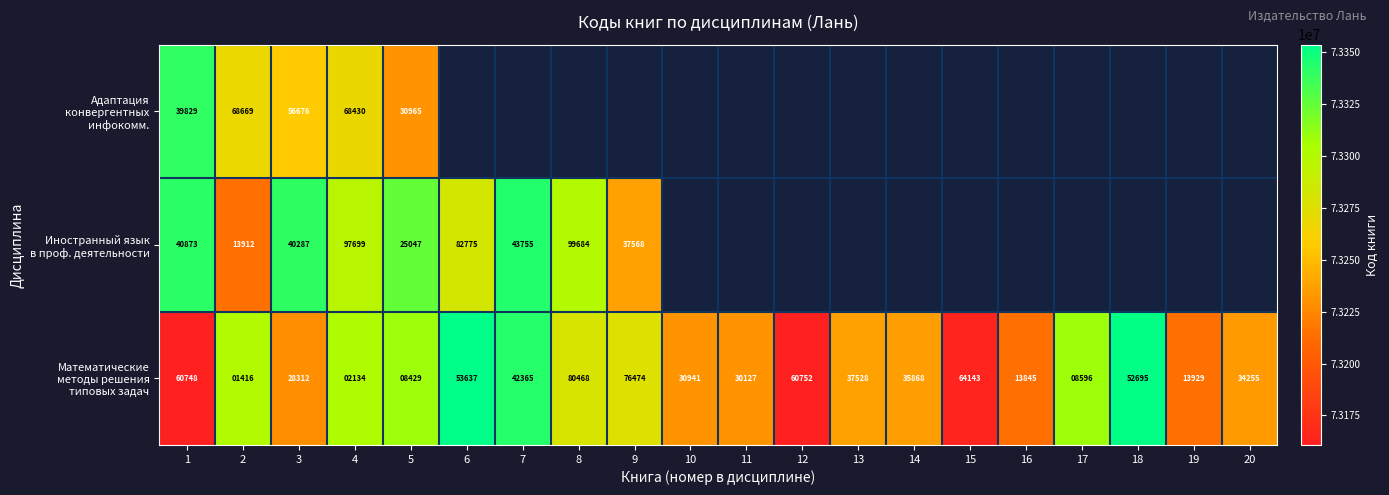

How many values in the Математические методы решения типовых задач series exceed 73237528?

9